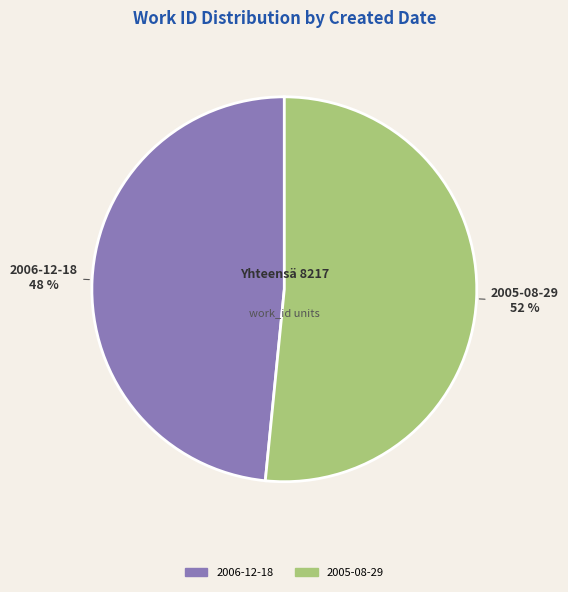

True or false: 2006-12-18 accounts for 36% of the total.

False